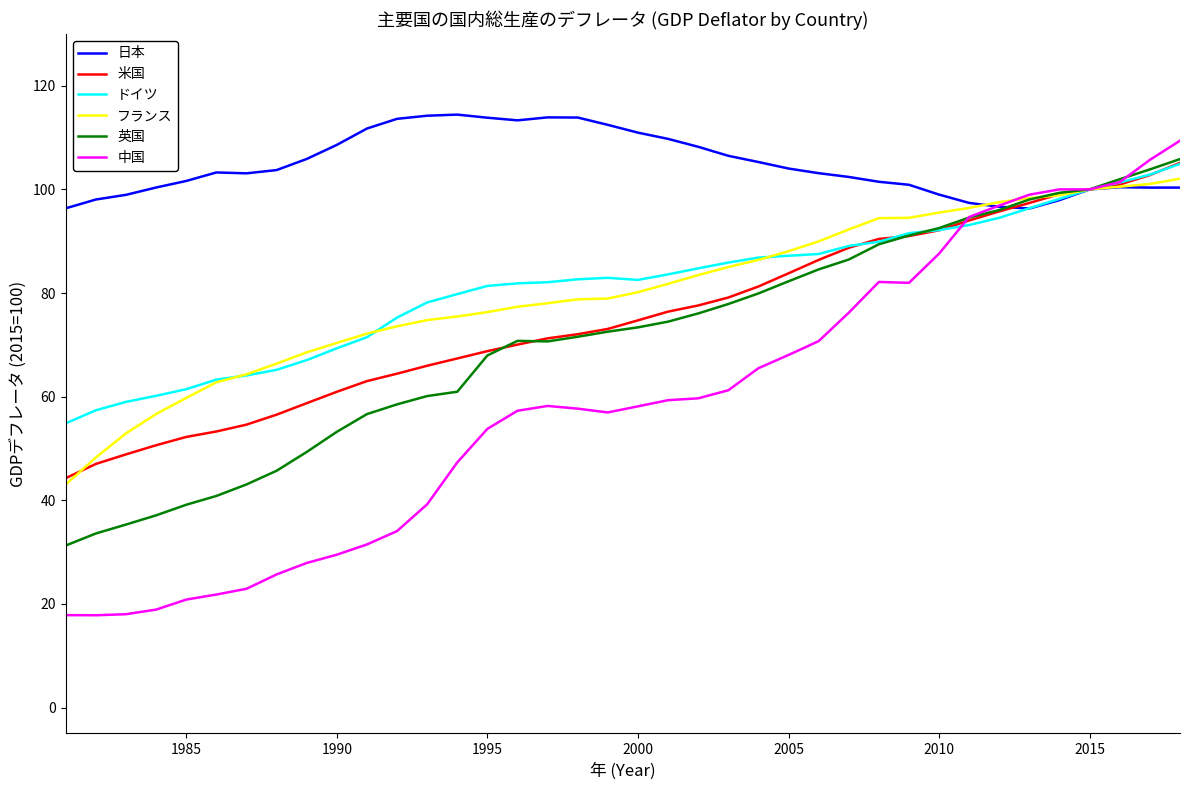

Which series has the largest total across all categories?

日本